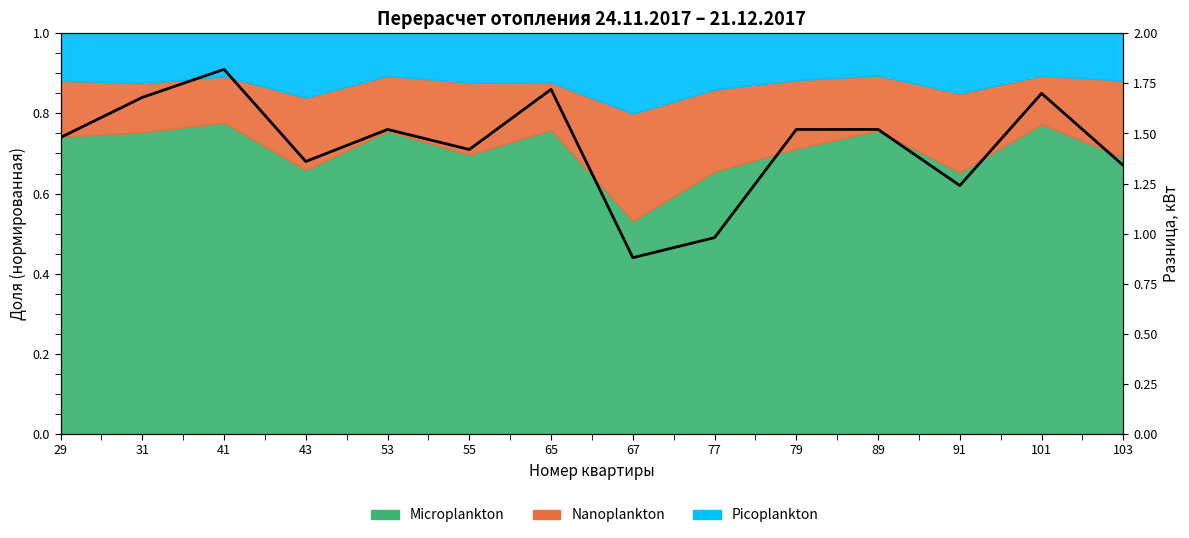

Where is the data nearest to the value 1?

77